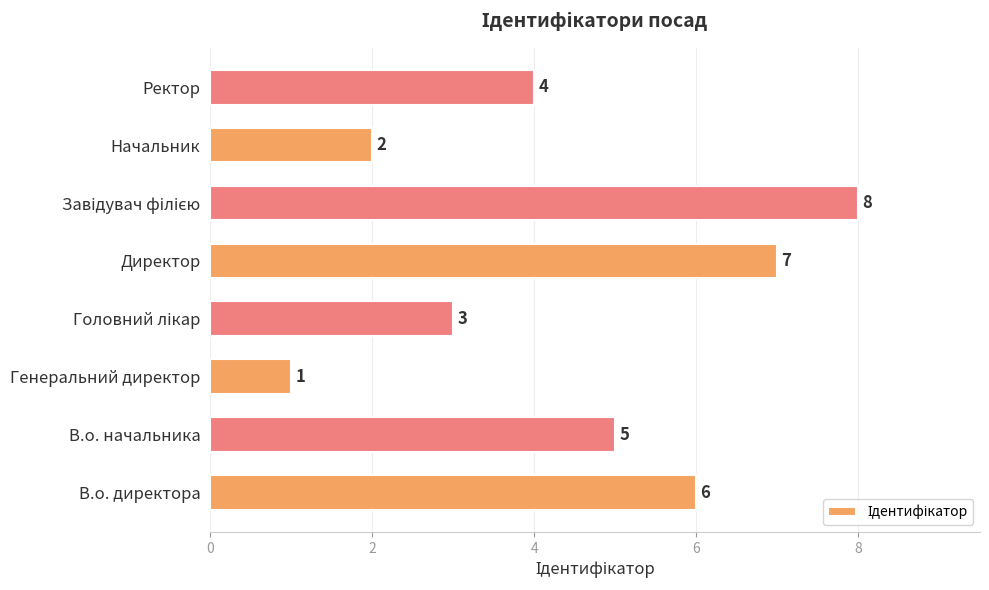

What is the difference between the values at В.о. директора and Генеральний директор?

5